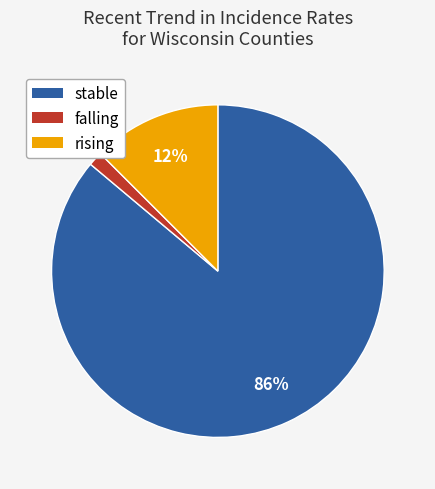

The stable slice represents 86% of the pie. True or false?

True